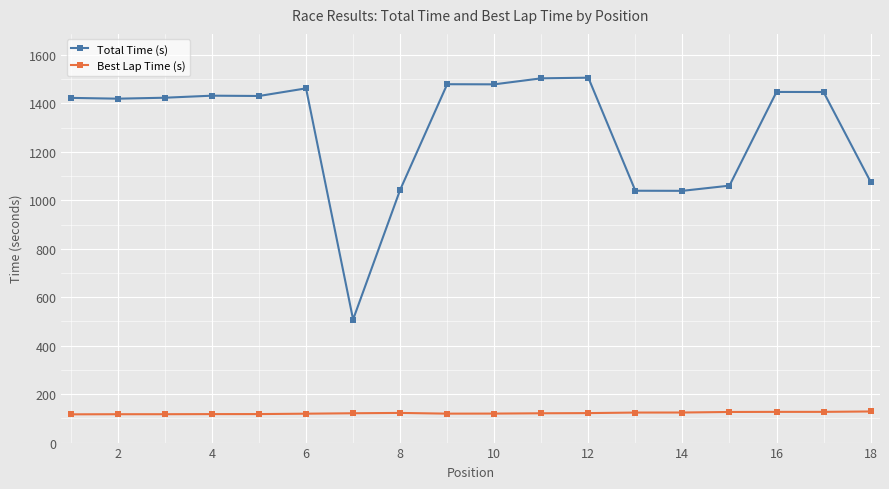

What is the average value of the Total Time (s) series?

1290.2